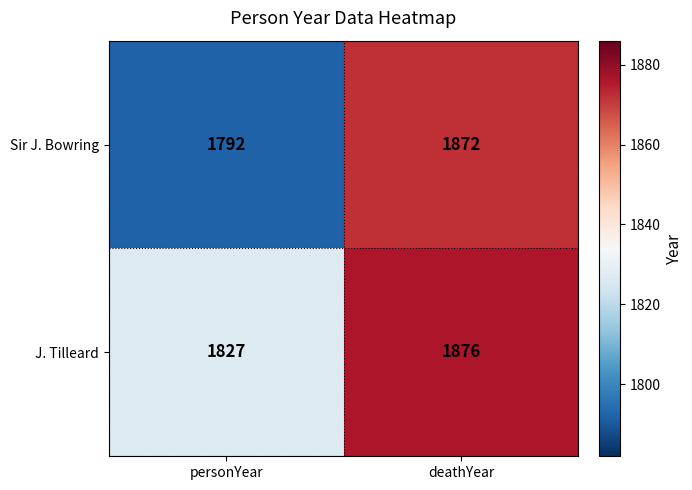

What value does the Sir J. Bowring series have at personYear?

1792